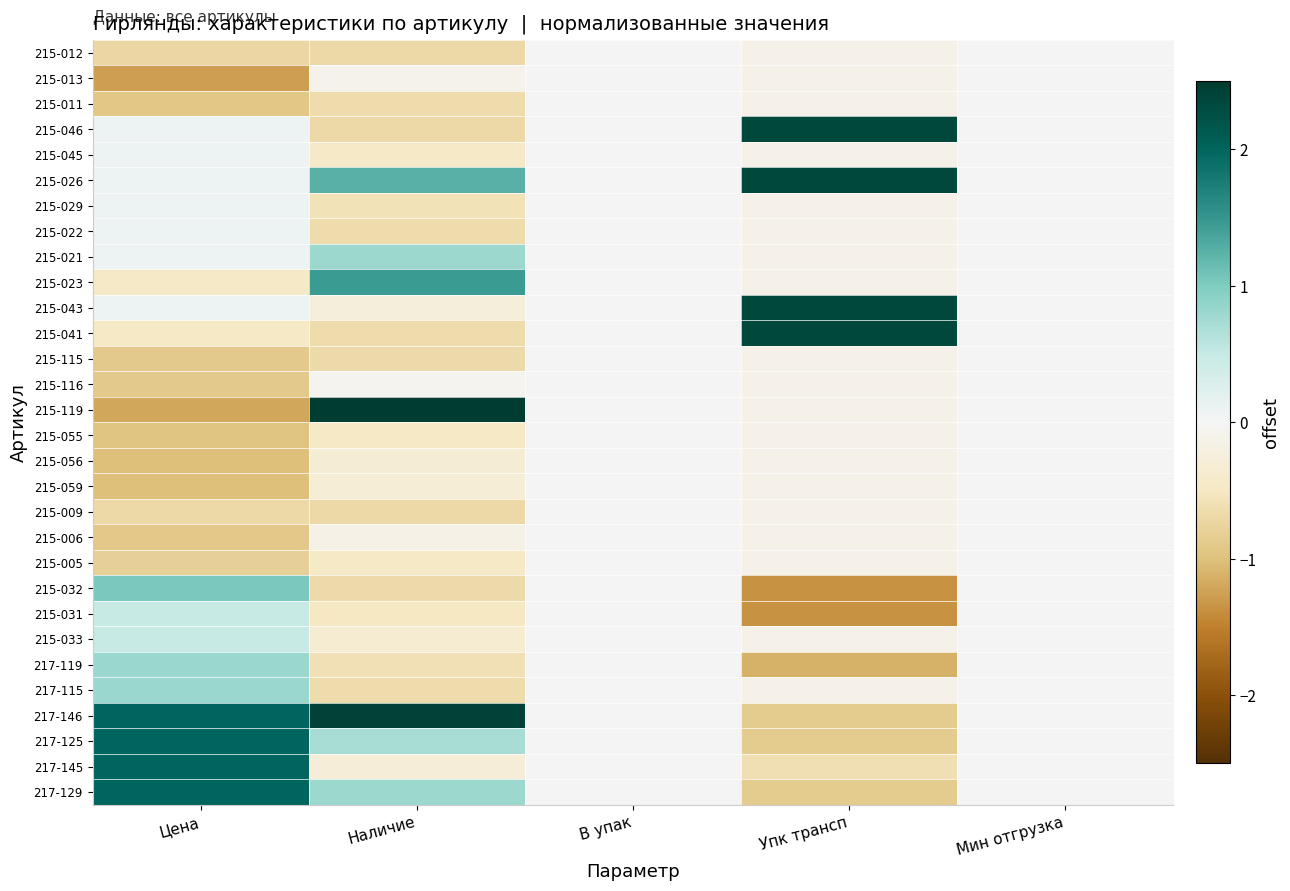

At Цена, list the series in order from largest to smallest.

217-146, 217-125, 217-145, 217-129, 215-032, 217-119, 217-115, 215-031, 215-033, 215-046, 215-045, 215-026, 215-029, 215-022, 215-021, 215-043, 215-023, 215-041, 215-009, 215-012, 215-005, 215-115, 215-116, 215-006, 215-011, 215-055, 215-056, 215-059, 215-119, 215-013